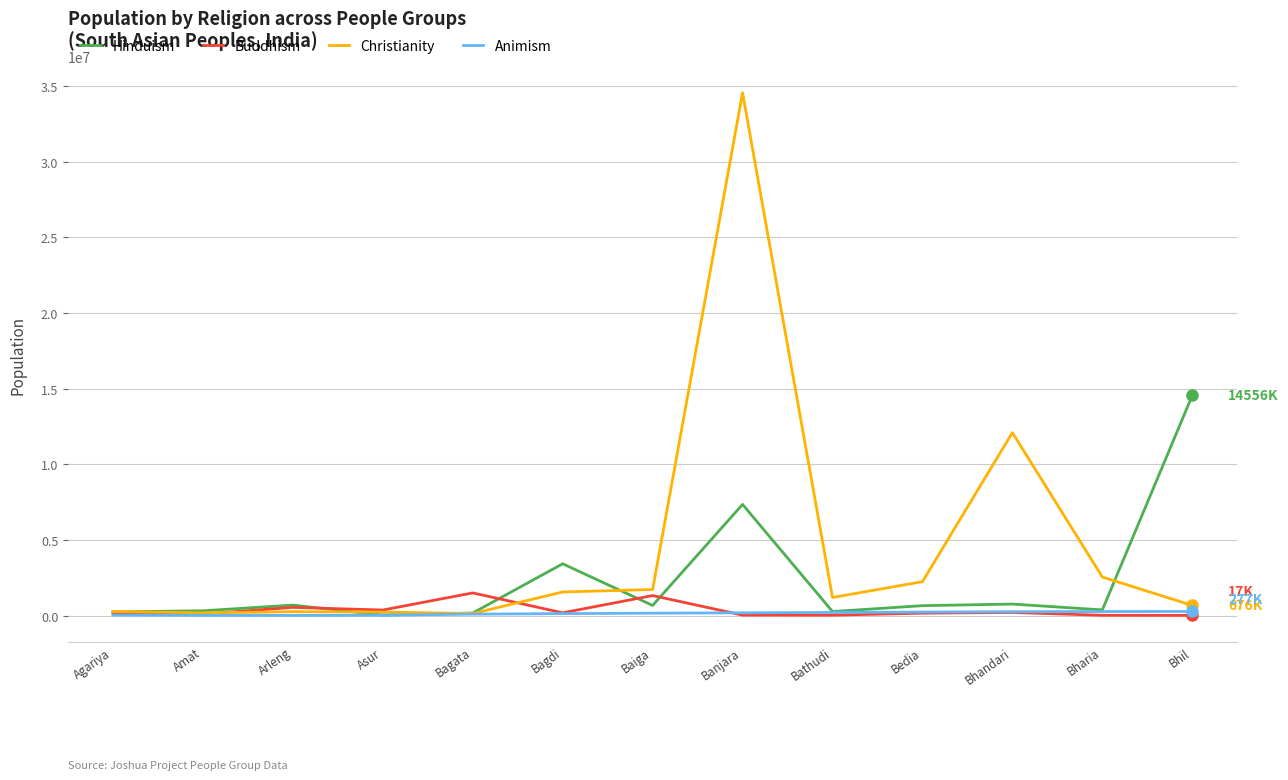

Is it true that Buddhism equals 35000 at Banjara?

True